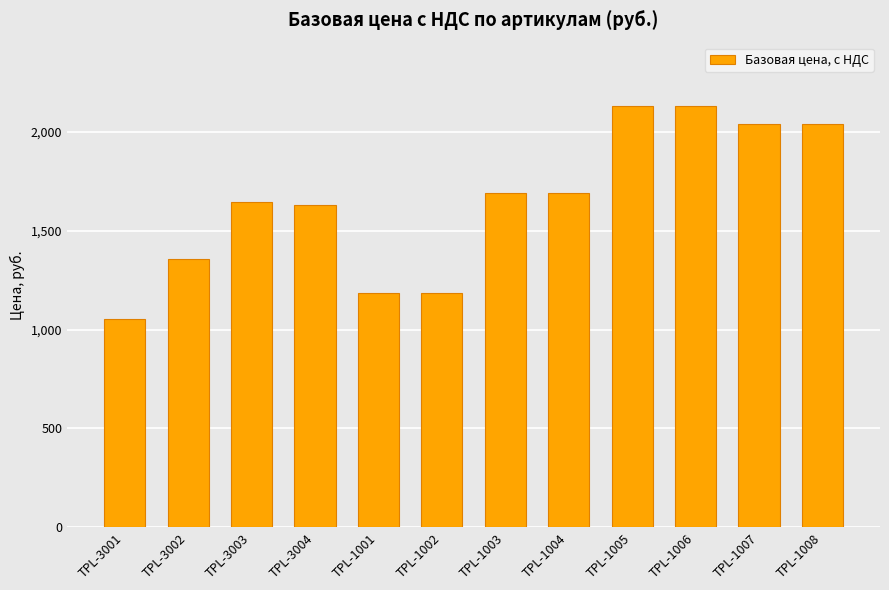

What is the value of the 5th bar from the left?

1185.2